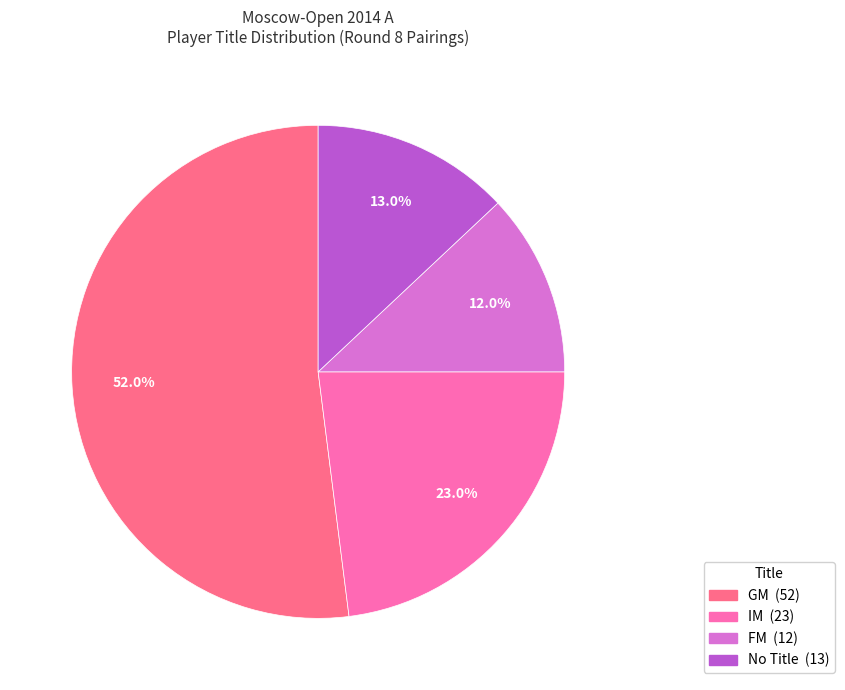

To the nearest percent, what is the average slice percentage?

25%